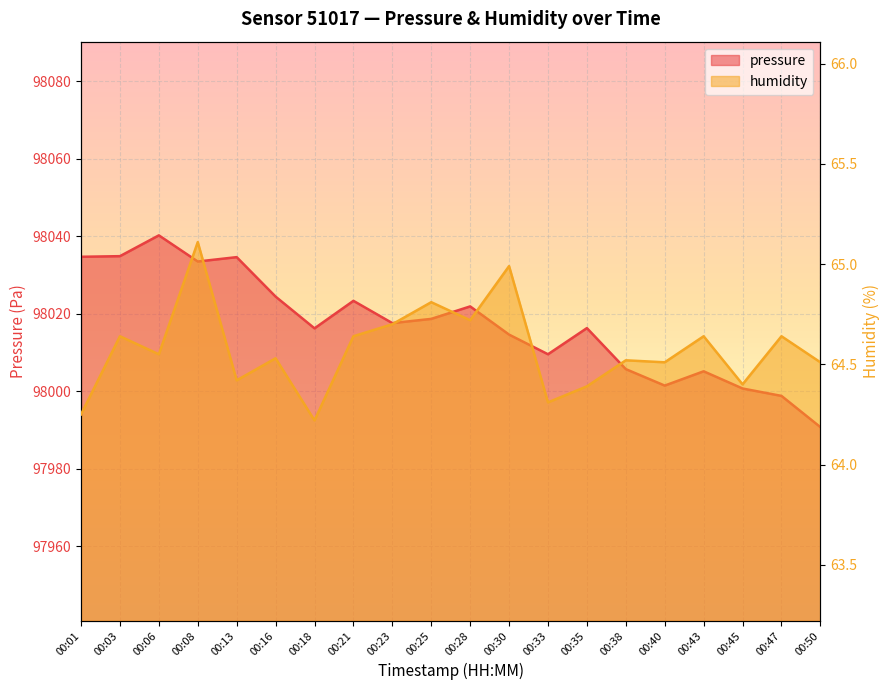

Does the chart display data point markers on the line(s)?

No